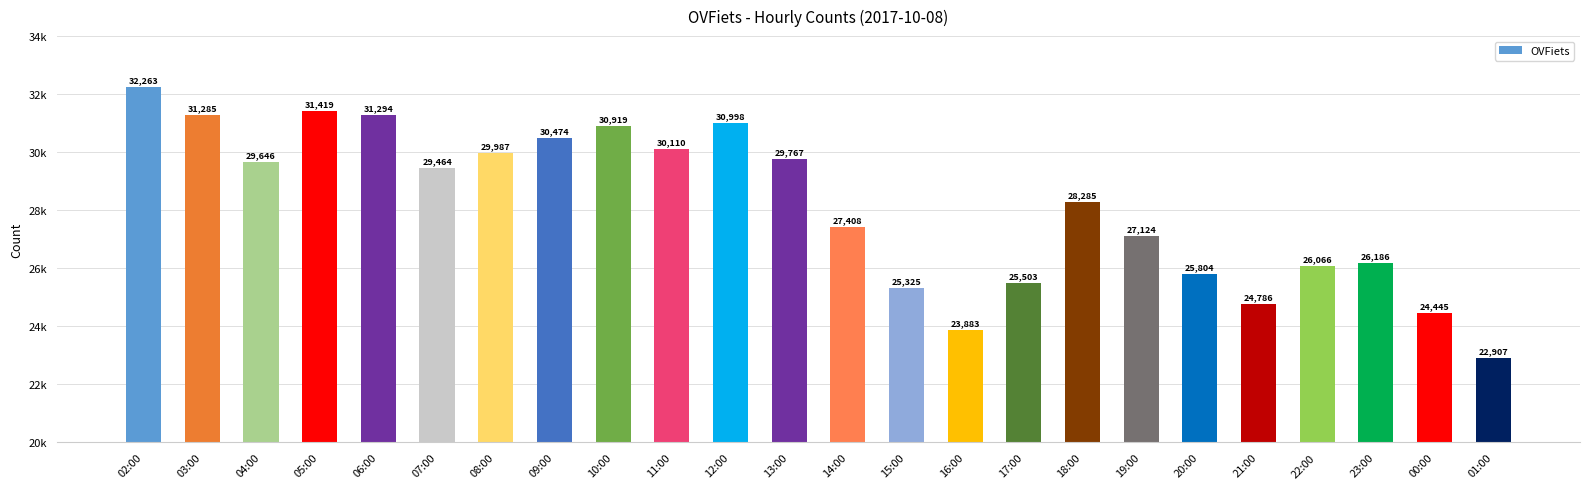

What is the ratio of the value at 22:00 to the value at 03:00?

0.8